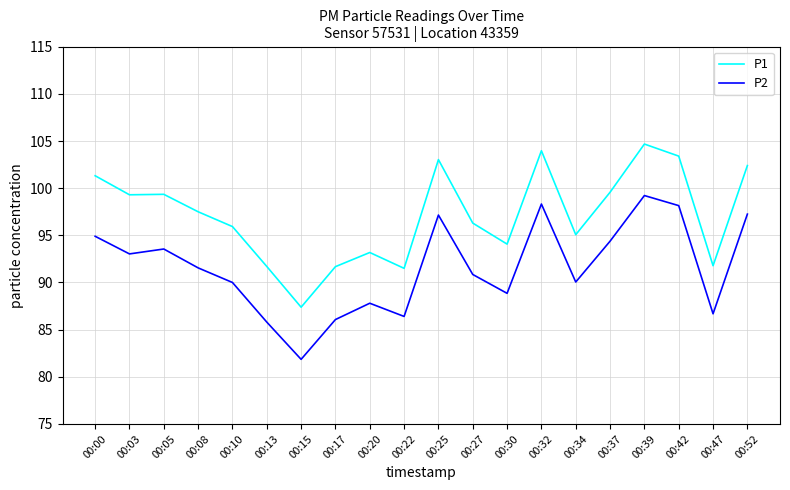

Which series has the widest spread of values?

P2